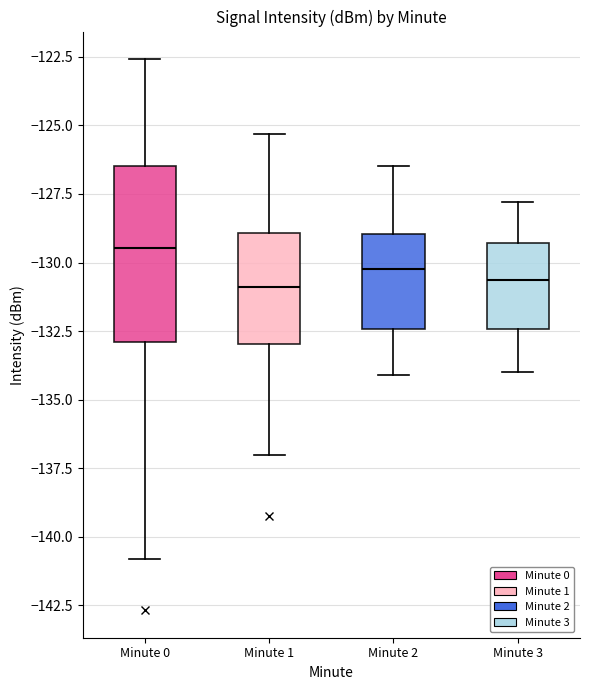

Reading left to right, read every box against the y-axis: the position of its median line, the range the box covers, and the ends of its whiskers. The values are not printed on the chart, so give them approximately, as read against the axis.

Minute 0: median -129.5, box -133.0 to -126.5, whiskers -141.0 to -122.5
Minute 1: median -131.0, box -133.0 to -129.0, whiskers -137.0 to -125.5
Minute 2: median -130.0, box -132.5 to -129.0, whiskers -134.0 to -126.5
Minute 3: median -130.5, box -132.5 to -129.5, whiskers -134.0 to -128.0